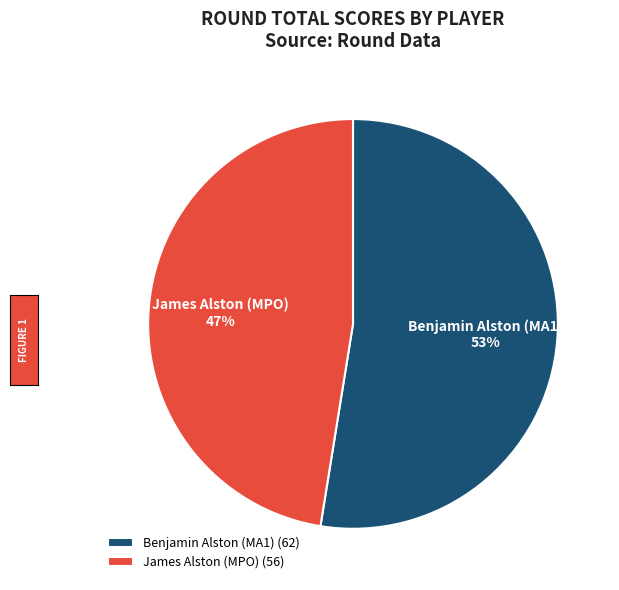

What is the smallest slice in the pie chart?

James Alston (MPO)